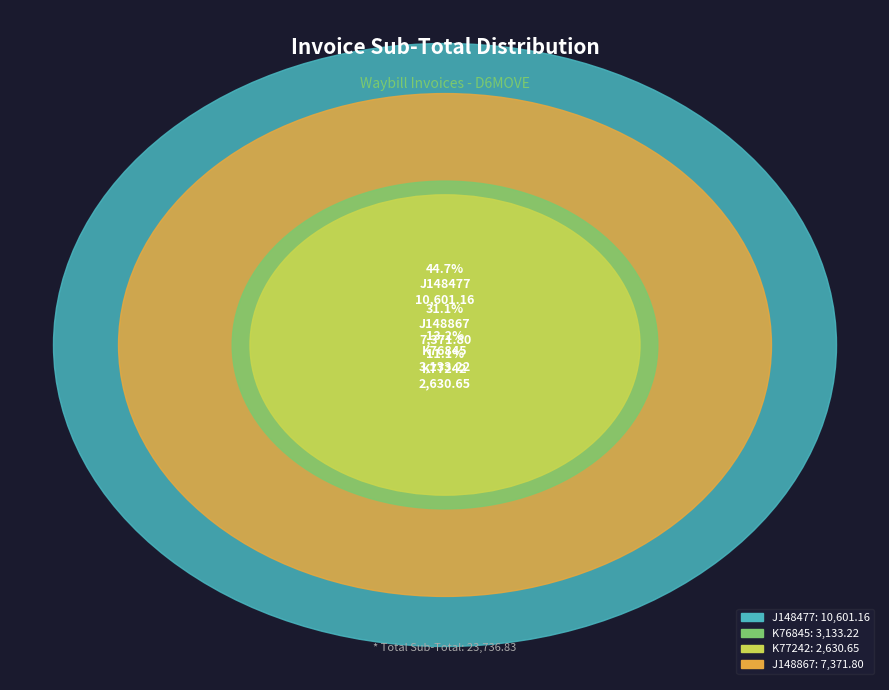

The J148477 slice represents 55% of the pie. True or false?

False